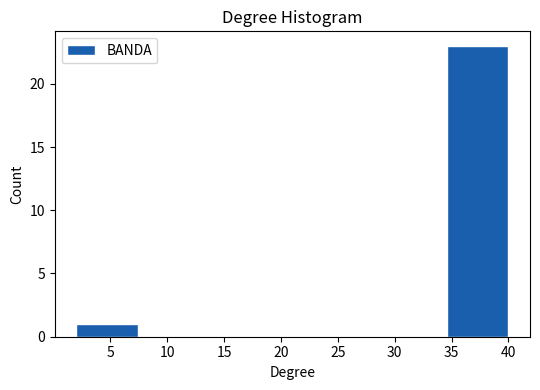

Reading left to right, transcribe this chart: for each bar, give the range it covers on the x-axis and its height. Neither the bar edges nor the heights are printed on the chart, so give them approximately, as read against the axes.

2.0 to 7.5: 1
7.5 to 13.0: 0
13.0 to 18.5: 0
18.5 to 23.5: 0
23.5 to 29.0: 0
29.0 to 34.5: 0
34.5 to 40.0: 23